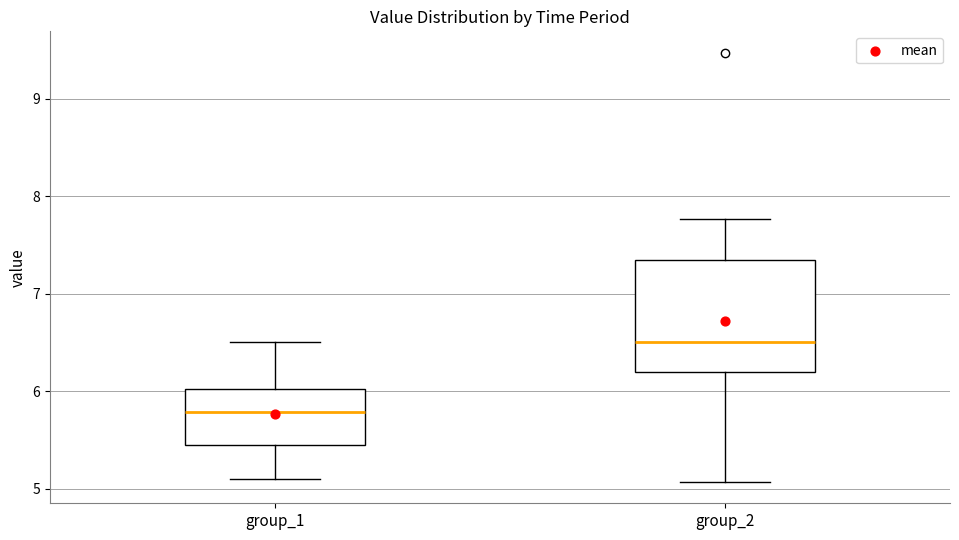

Where does the median line of the box for group_2 sit on the y-axis? The values are not printed on the chart, so give them approximately, as read against the axis.

6.5